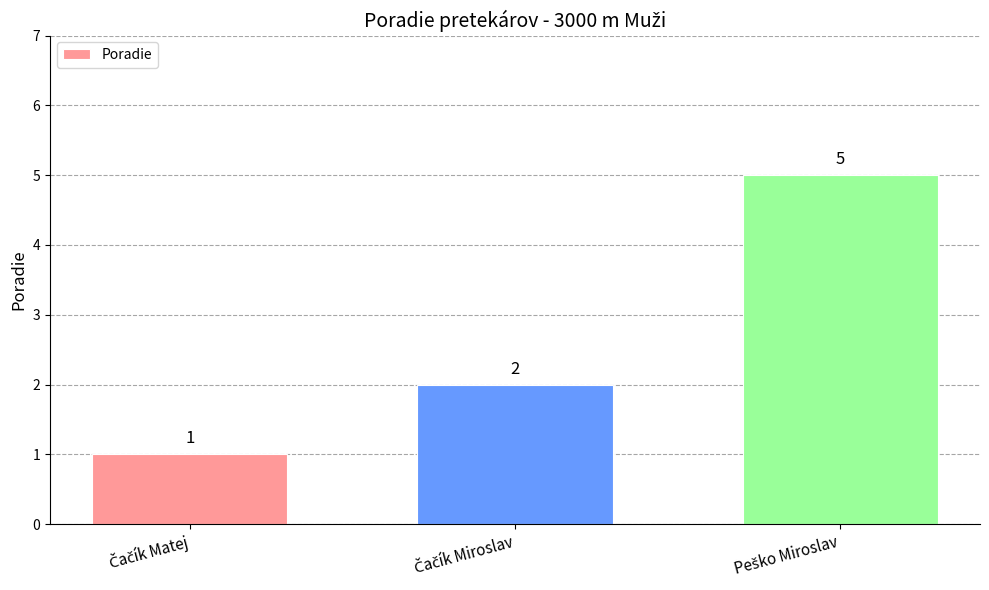

What is the greatest value displayed?

5